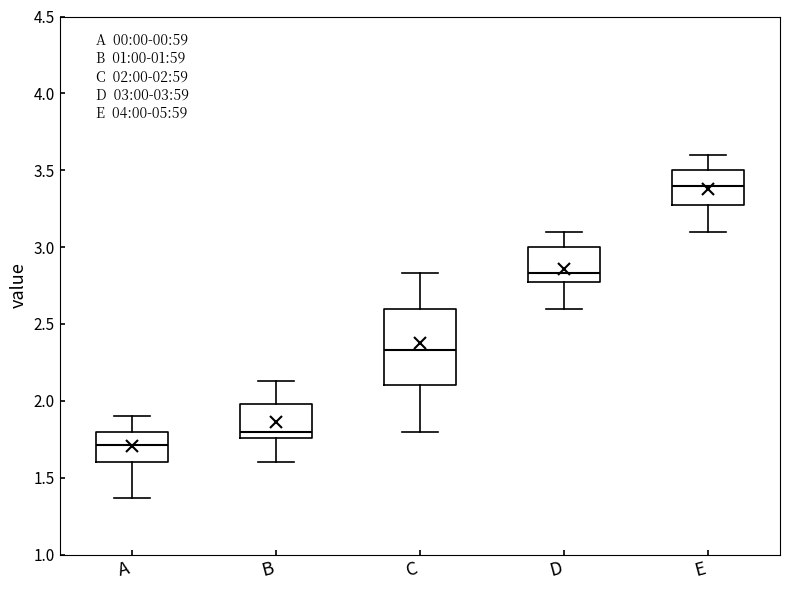

Comparing the boxes themselves (not the whiskers), which one is the tallest?

C